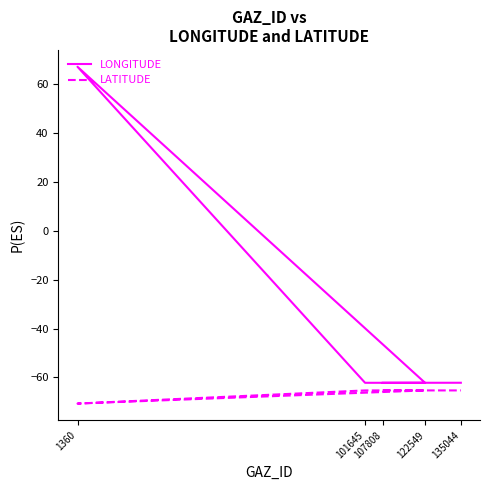

True or false: LONGITUDE and LATITUDE cross at least once.

False